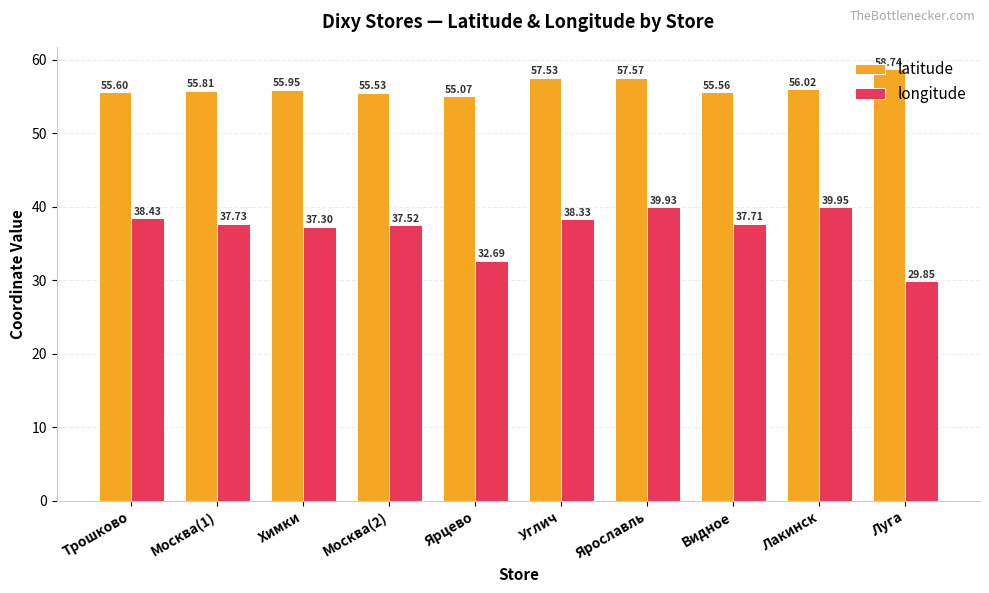

How many bars are there in each group?

2